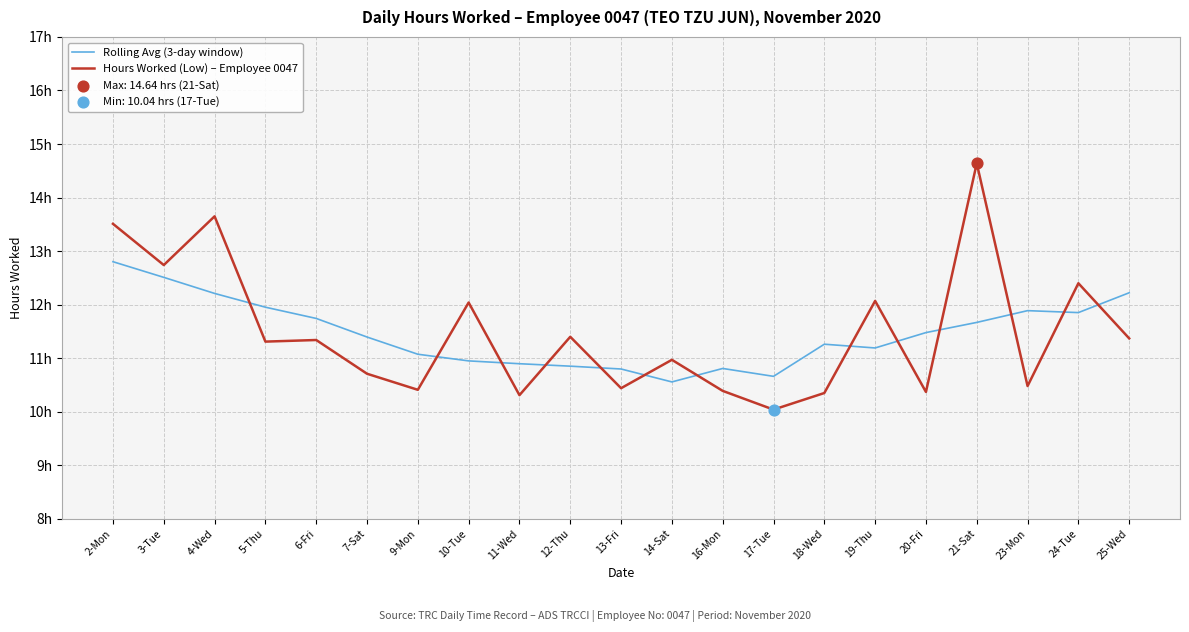

Does the chart have visible grid lines?

Yes